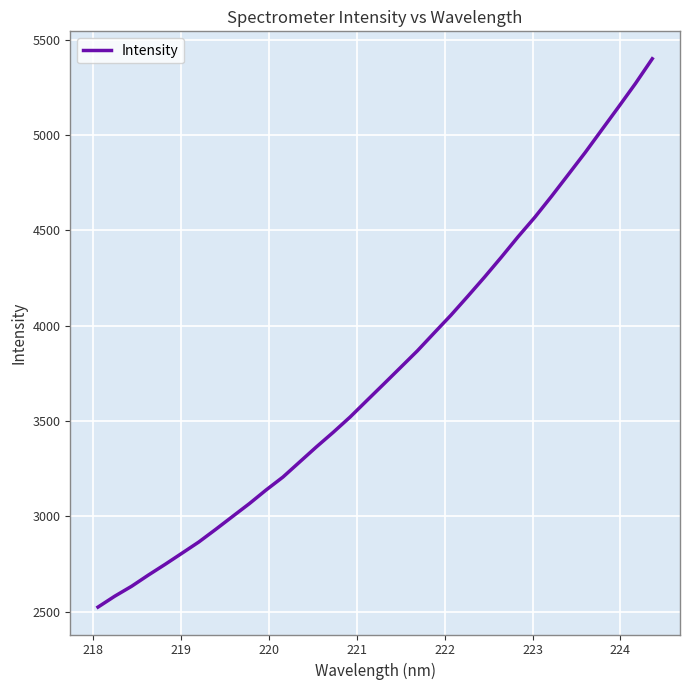

What is the minimum value shown in the chart?

2523.3